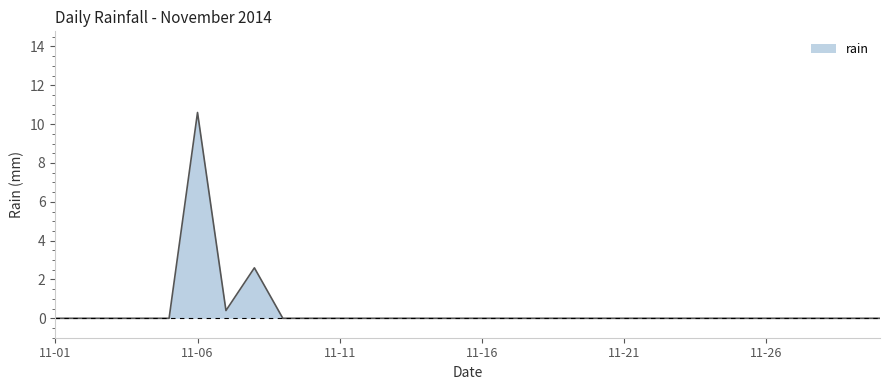

Reading left to right, list all the values displayed in this chart.

0.0	0.0	0.0	0.0	0.0	10.6	0.4	2.6	0.0	0.0	0.0	0.0	0.0	0.0	0.0	0.0	0.0	0.0	0.0	0.0	0.0	0.0	0.0	0.0	0.0	0.0	0.0	0.0	0.0	0.0